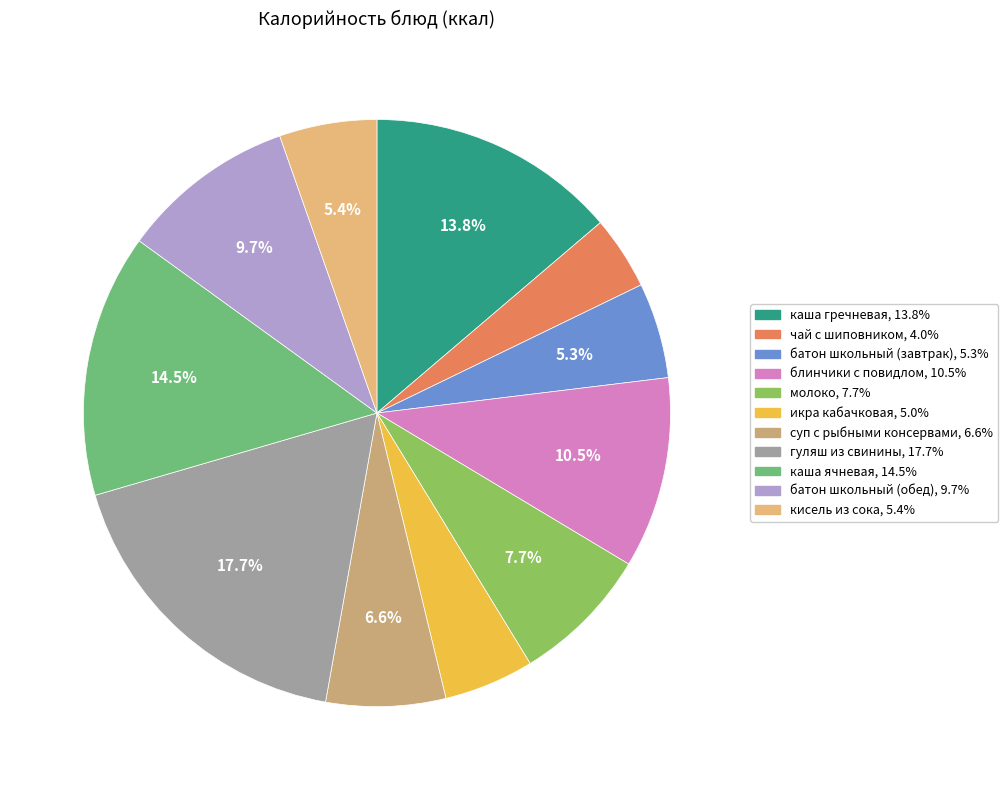

What is the largest slice in the pie chart?

гуляш из свинины